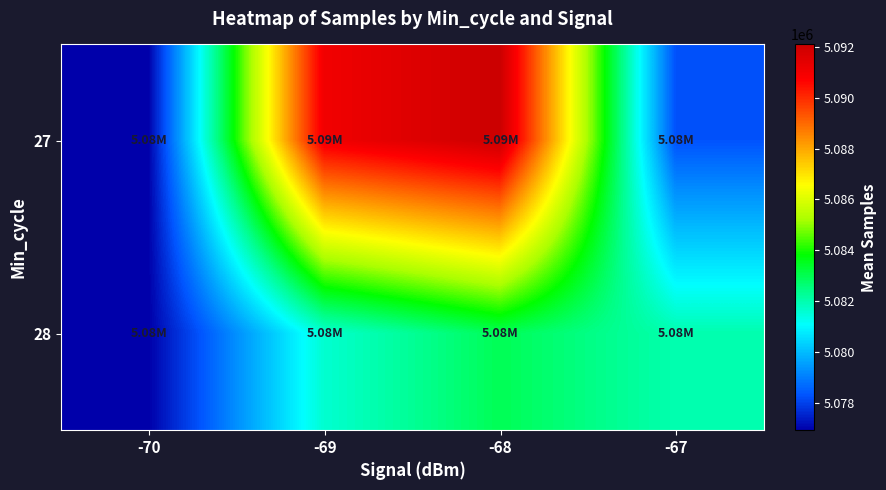

At how many categories does at least one series exceed 5090992?

2